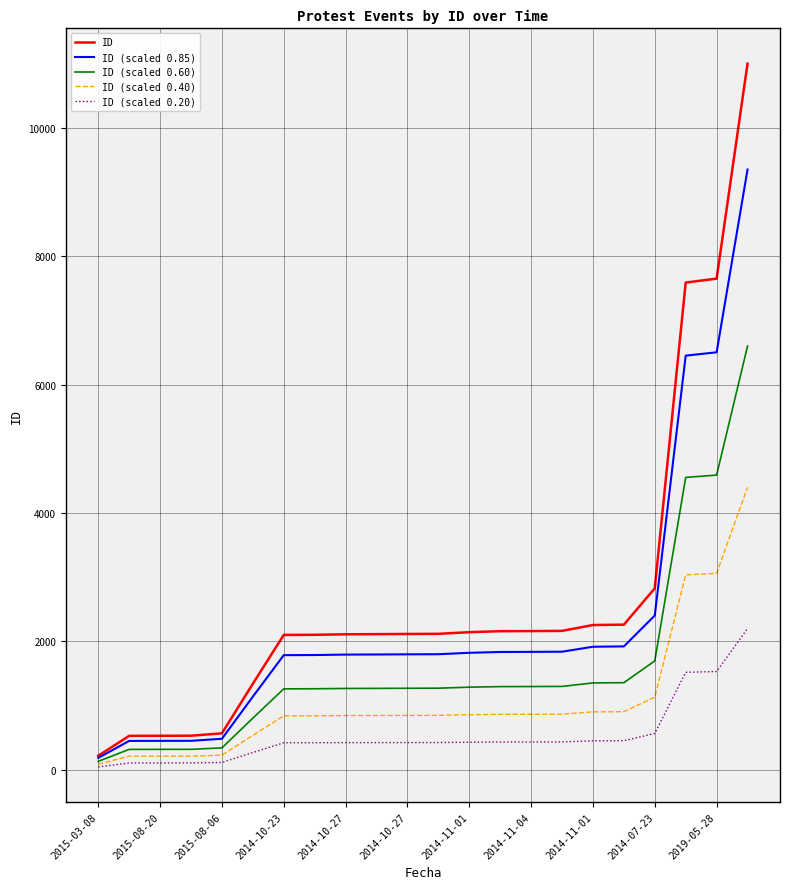

Which series has the largest range (max minus min)?

ID